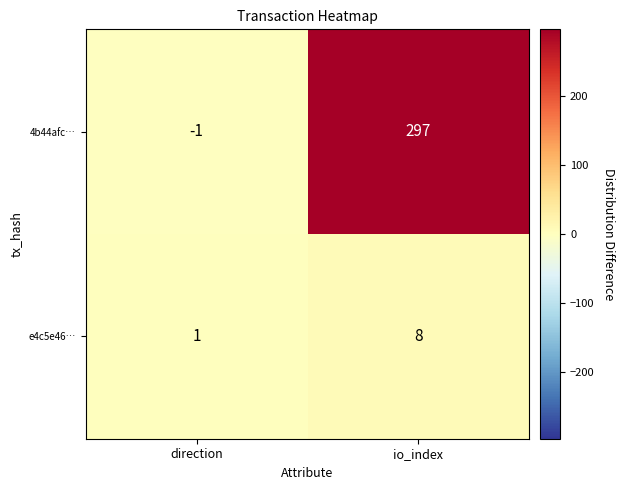

Which series has the widest spread of values?

4b44afc…